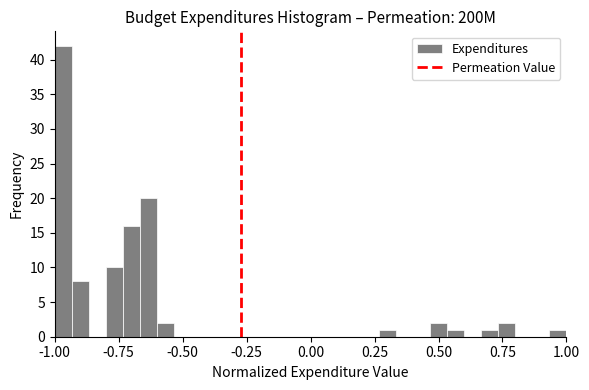

Read against the x-axis, roughly where is the centre of the tallest bar?

-0.95